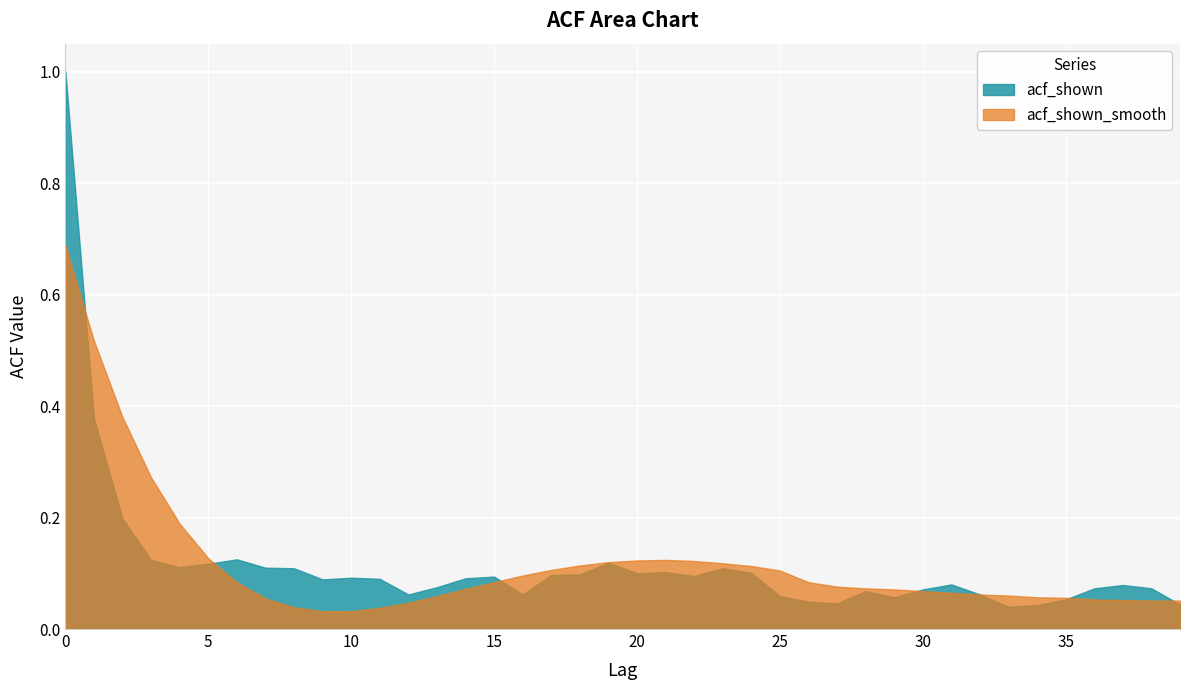

True or false: acf_shown_smooth has a value of 0.1 at 28.

True